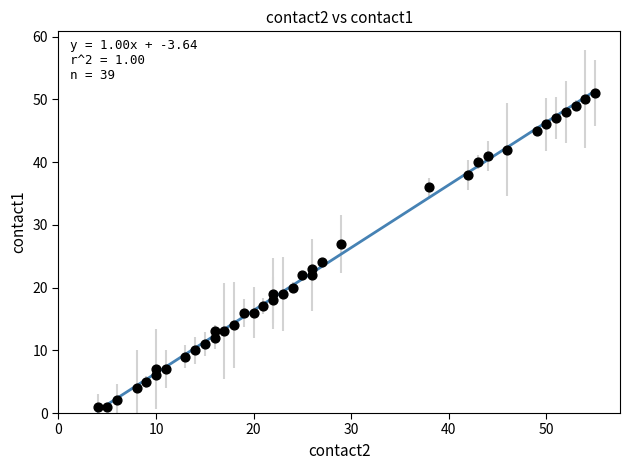

What is the range of Y values (max minus min)?

50